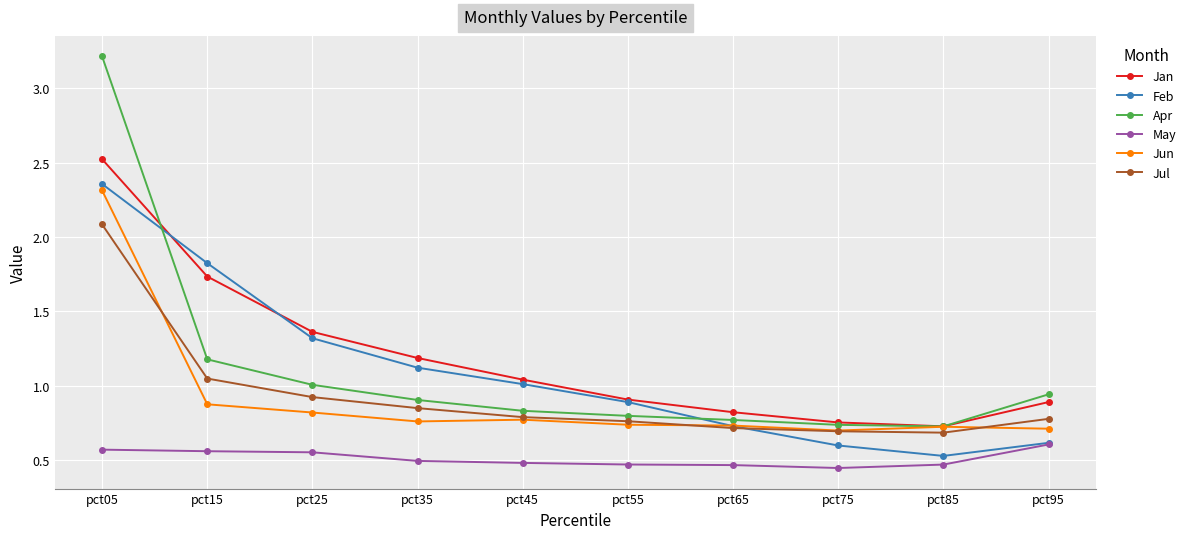

Read the Feb value at pct25.

1.3